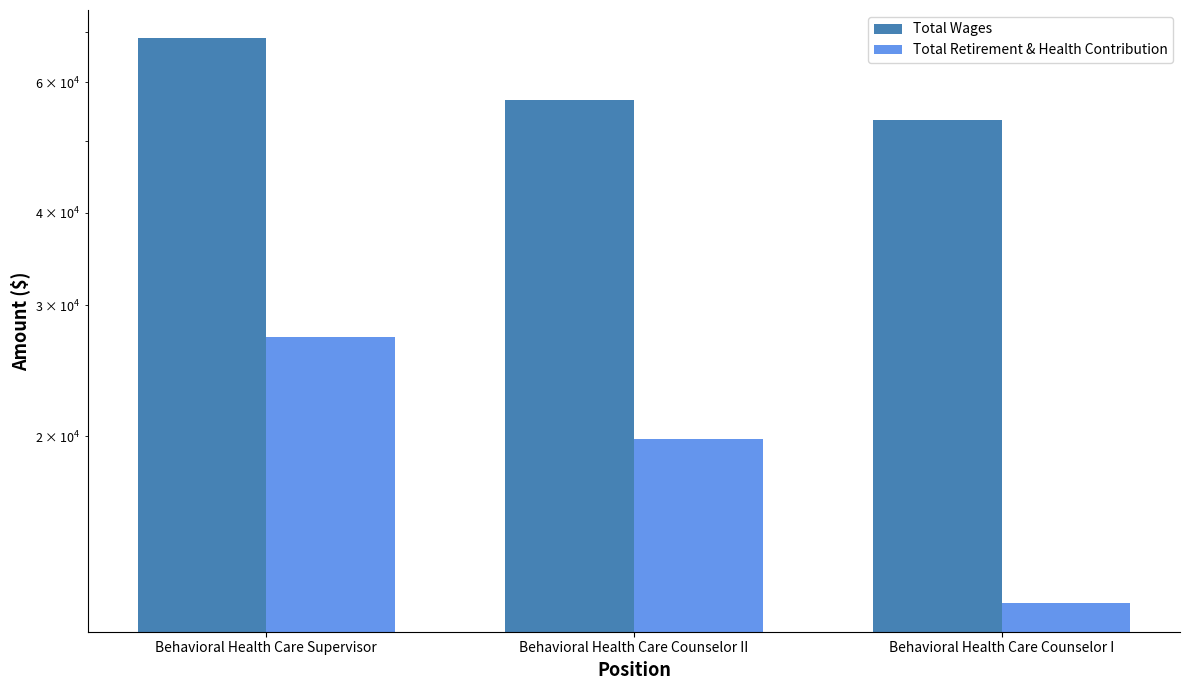

Which label corresponds to the largest value in the chart?

Behavioral Health Care Supervisor